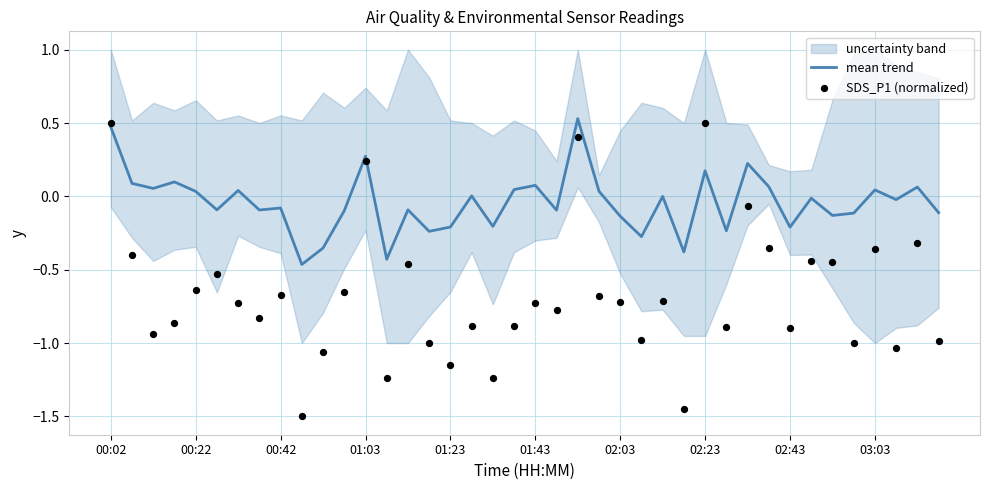

Is the value of SDS_P1 (normalized) at 10 greater than the value of mean trend at 31?

No